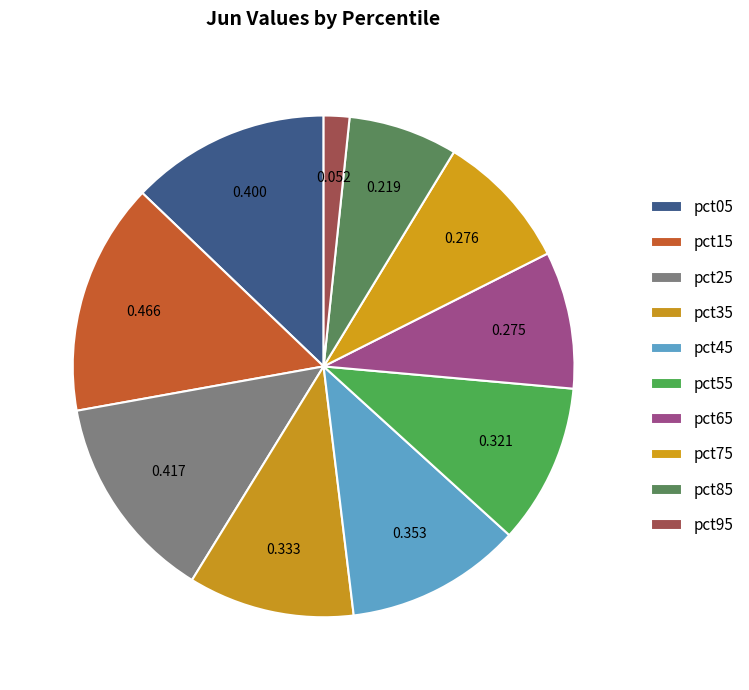

Count the number of slices in the pie.

10